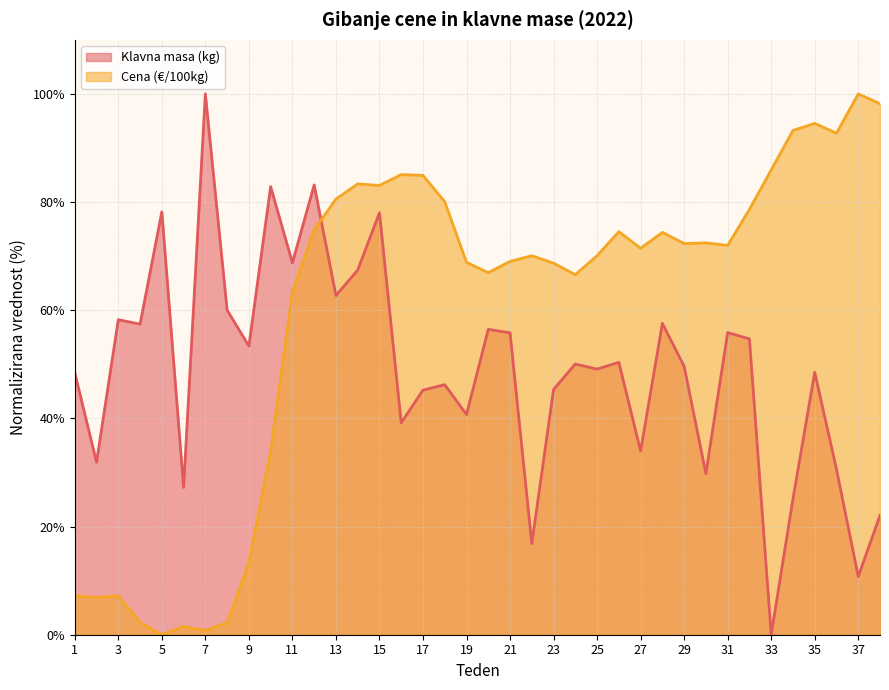

Which series has the largest total across all categories?

Cena (€/100kg)